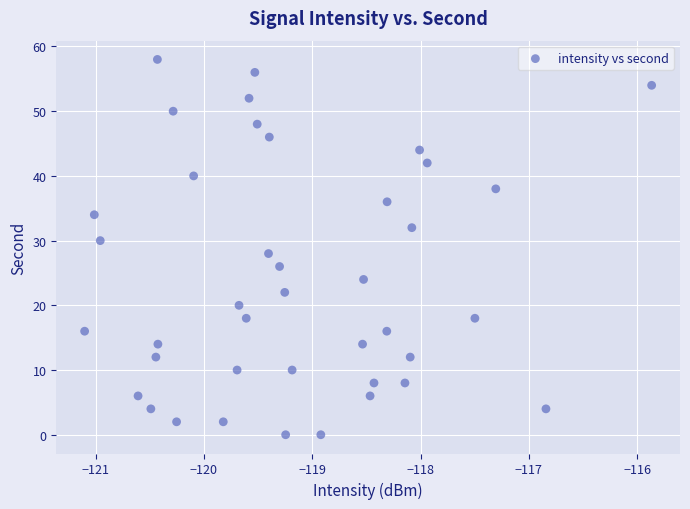

What is the range of Y values (max minus min)?

58